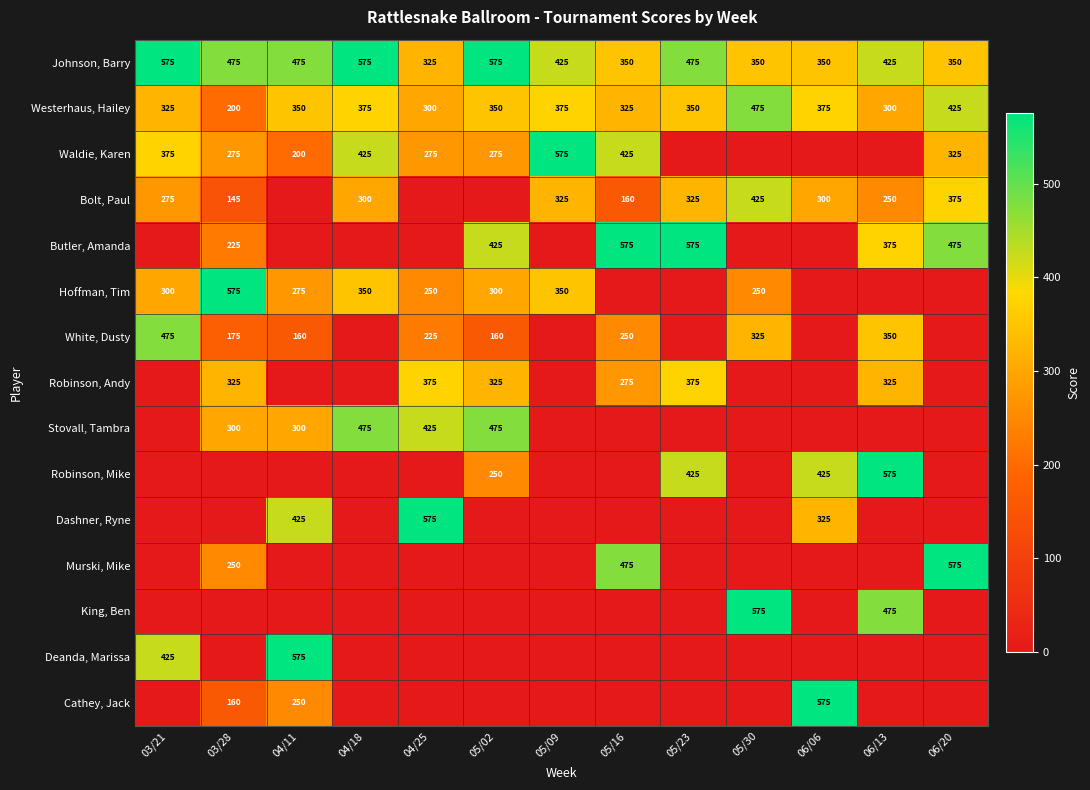

At which label does Johnson, Barry reach its minimum?

04/25